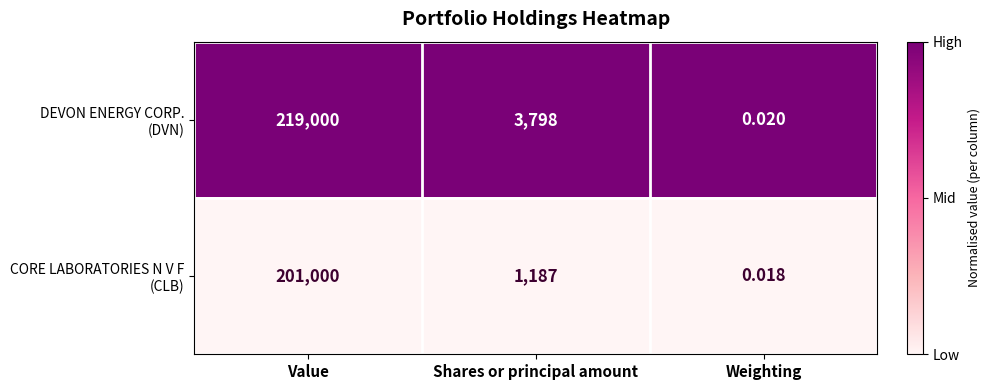

At which category is the sum across all series the highest?

Value